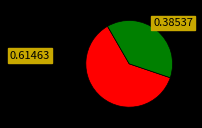

Does any single category account for the majority?

Yes